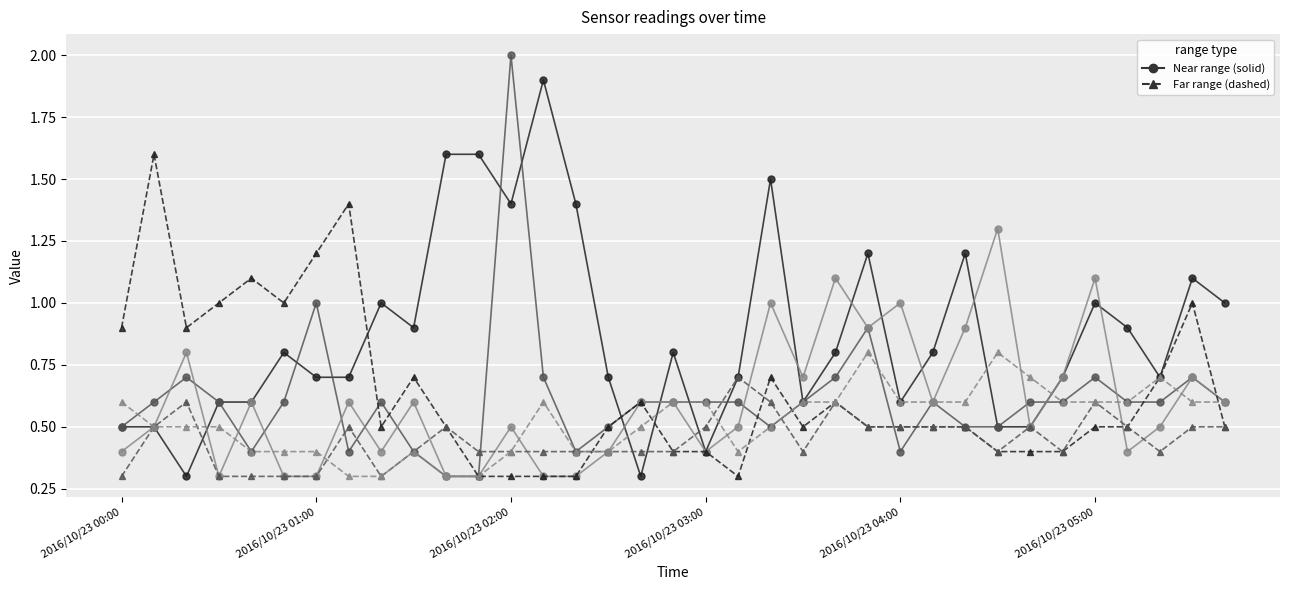

What is the minimum value shown in the chart?

0.3